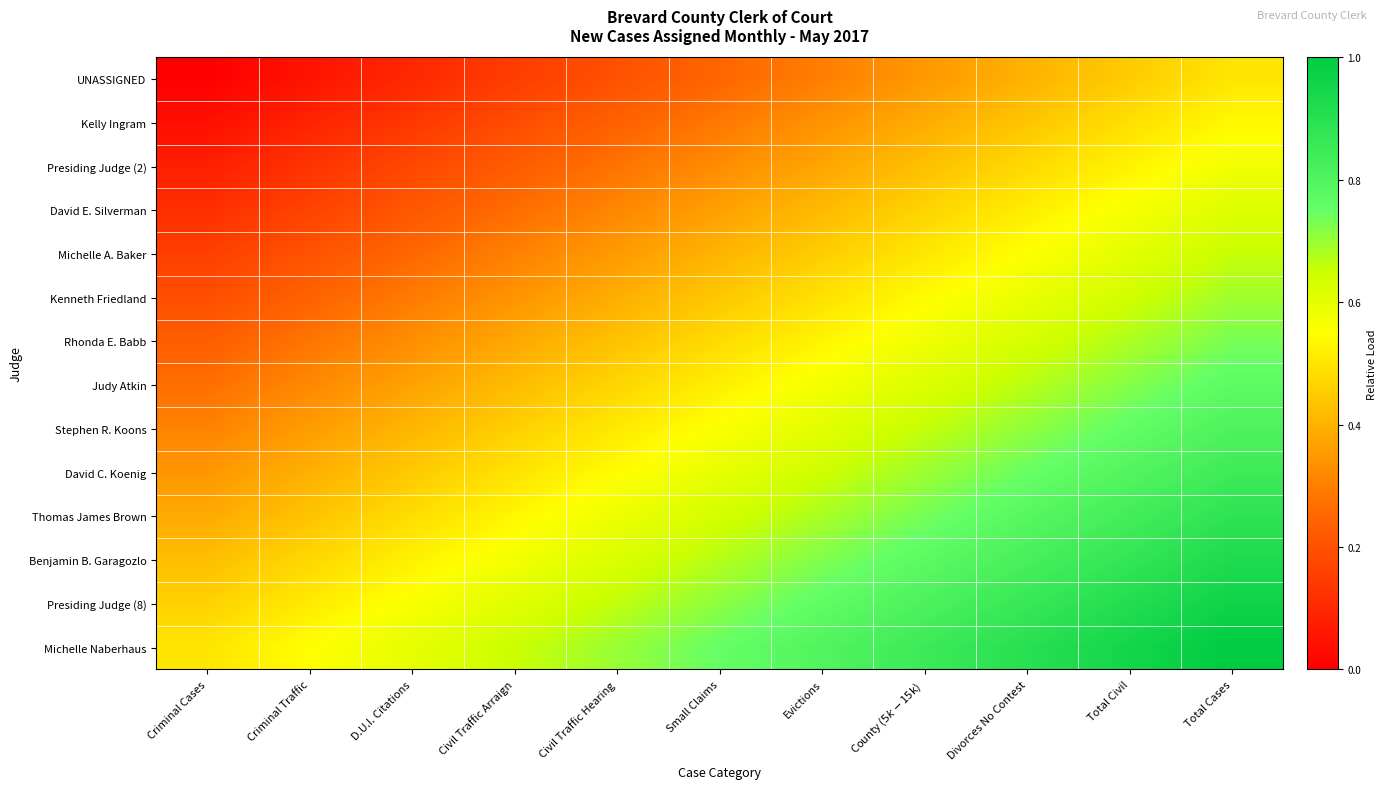

Reading right to left, extract all data points from this chart.

UNASSIGNED: Total Cases=0.5	Total Civil=0.5	Divorces No Contest=0.4	County ($5k-$15k)=0.3	Evictions=0.3	Small Claims=0.2	Civil Traffic Hearing=0.2	Civil Traffic Arraign=0.1	D.U.I. Citations=0.1	Criminal Traffic=0.1	Criminal Cases=0.0
Kelly Ingram: Total Cases=0.5	Total Civil=0.5	Divorces No Contest=0.4	County ($5k-$15k)=0.4	Evictions=0.3	Small Claims=0.3	Civil Traffic Hearing=0.2	Civil Traffic Arraign=0.2	D.U.I. Citations=0.1	Criminal Traffic=0.1	Criminal Cases=0.0
Presiding Judge (2): Total Cases=0.6	Total Civil=0.5	Divorces No Contest=0.5	County ($5k-$15k)=0.4	Evictions=0.4	Small Claims=0.3	Civil Traffic Hearing=0.3	Civil Traffic Arraign=0.2	D.U.I. Citations=0.2	Criminal Traffic=0.1	Criminal Cases=0.1
David E. Silverman: Total Cases=0.6	Total Civil=0.6	Divorces No Contest=0.5	County ($5k-$15k)=0.5	Evictions=0.4	Small Claims=0.4	Civil Traffic Hearing=0.3	Civil Traffic Arraign=0.3	D.U.I. Citations=0.2	Criminal Traffic=0.2	Criminal Cases=0.1
Michelle A. Baker: Total Cases=0.7	Total Civil=0.6	Divorces No Contest=0.6	County ($5k-$15k)=0.5	Evictions=0.5	Small Claims=0.4	Civil Traffic Hearing=0.4	Civil Traffic Arraign=0.3	D.U.I. Citations=0.3	Criminal Traffic=0.2	Criminal Cases=0.2
Kenneth Friedland: Total Cases=0.7	Total Civil=0.6	Divorces No Contest=0.6	County ($5k-$15k)=0.5	Evictions=0.5	Small Claims=0.4	Civil Traffic Hearing=0.4	Civil Traffic Arraign=0.3	D.U.I. Citations=0.3	Criminal Traffic=0.2	Criminal Cases=0.2
Rhonda E. Babb: Total Cases=0.7	Total Civil=0.7	Divorces No Contest=0.6	County ($5k-$15k)=0.6	Evictions=0.5	Small Claims=0.5	Civil Traffic Hearing=0.4	Civil Traffic Arraign=0.4	D.U.I. Citations=0.3	Criminal Traffic=0.3	Criminal Cases=0.2
Judy Atkin: Total Cases=0.8	Total Civil=0.7	Divorces No Contest=0.7	County ($5k-$15k)=0.6	Evictions=0.6	Small Claims=0.5	Civil Traffic Hearing=0.5	Civil Traffic Arraign=0.4	D.U.I. Citations=0.4	Criminal Traffic=0.3	Criminal Cases=0.3
Stephen R. Koons: Total Cases=0.8	Total Civil=0.8	Divorces No Contest=0.7	County ($5k-$15k)=0.7	Evictions=0.6	Small Claims=0.6	Civil Traffic Hearing=0.5	Civil Traffic Arraign=0.5	D.U.I. Citations=0.4	Criminal Traffic=0.4	Criminal Cases=0.3
David C. Koenig: Total Cases=0.8	Total Civil=0.8	Divorces No Contest=0.7	County ($5k-$15k)=0.7	Evictions=0.6	Small Claims=0.6	Civil Traffic Hearing=0.5	Civil Traffic Arraign=0.5	D.U.I. Citations=0.4	Criminal Traffic=0.4	Criminal Cases=0.3
Thomas James Brown: Total Cases=0.9	Total Civil=0.8	Divorces No Contest=0.8	County ($5k-$15k)=0.7	Evictions=0.7	Small Claims=0.6	Civil Traffic Hearing=0.6	Civil Traffic Arraign=0.5	D.U.I. Citations=0.5	Criminal Traffic=0.4	Criminal Cases=0.4
Benjamin B. Garagozlo: Total Cases=0.9	Total Civil=0.9	Divorces No Contest=0.8	County ($5k-$15k)=0.8	Evictions=0.7	Small Claims=0.7	Civil Traffic Hearing=0.6	Civil Traffic Arraign=0.6	D.U.I. Citations=0.5	Criminal Traffic=0.5	Criminal Cases=0.4
Presiding Judge (8): Total Cases=1.0	Total Civil=0.9	Divorces No Contest=0.9	County ($5k-$15k)=0.8	Evictions=0.8	Small Claims=0.7	Civil Traffic Hearing=0.7	Civil Traffic Arraign=0.6	D.U.I. Citations=0.6	Criminal Traffic=0.5	Criminal Cases=0.5
Michelle Naberhaus: Total Cases=1.0	Total Civil=0.9	Divorces No Contest=0.9	County ($5k-$15k)=0.8	Evictions=0.8	Small Claims=0.8	Civil Traffic Hearing=0.7	Civil Traffic Arraign=0.7	D.U.I. Citations=0.6	Criminal Traffic=0.6	Criminal Cases=0.5